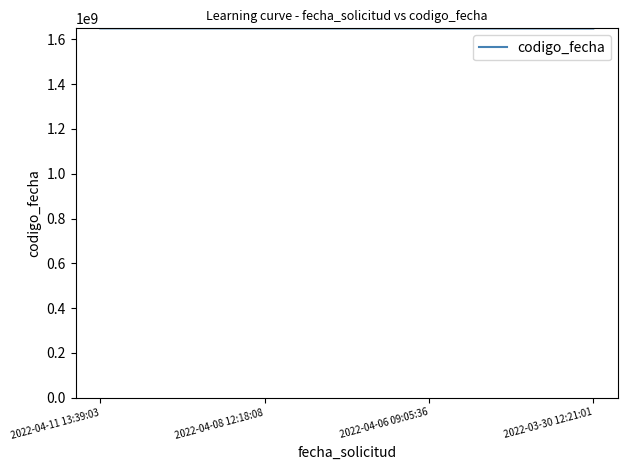

What is the greatest value displayed?

1649746024